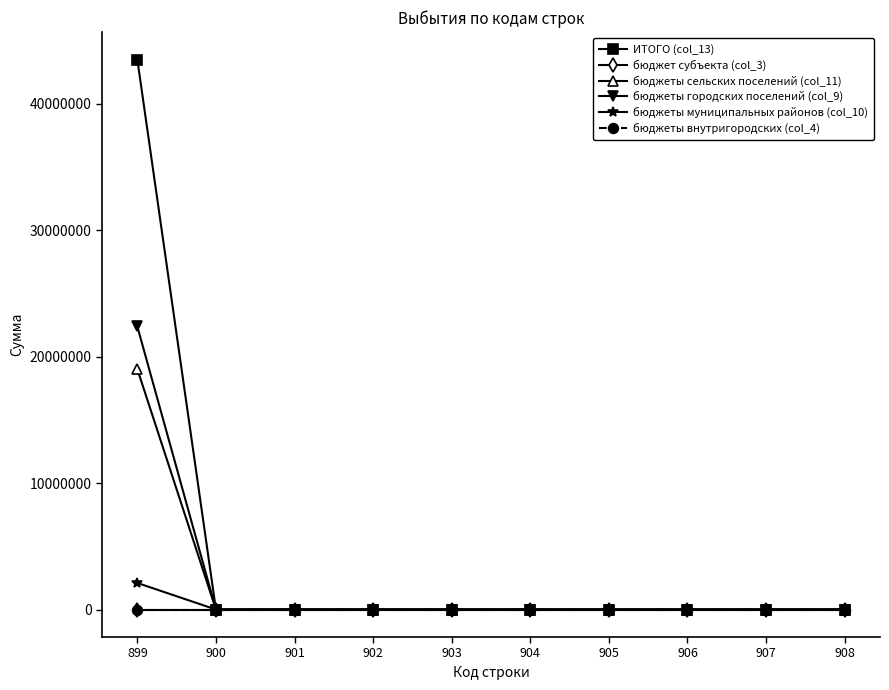

Does the chart display data point markers on the line(s)?

Yes